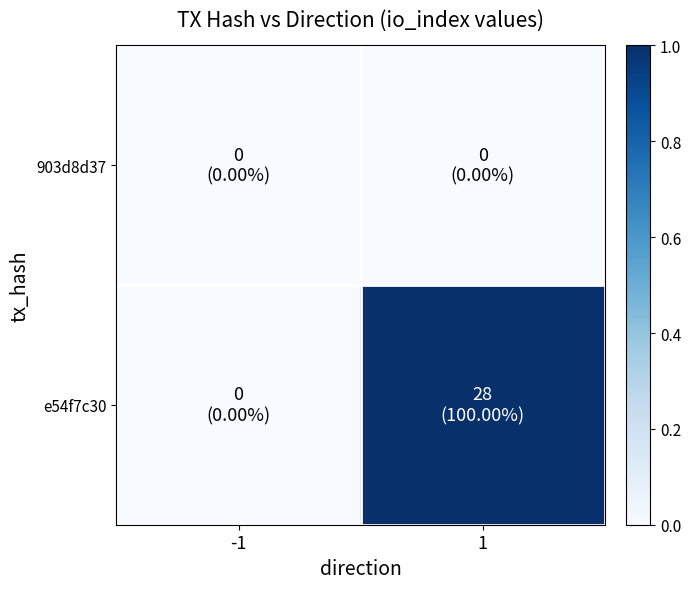

At 1, list the series in order from largest to smallest.

e54f7c30, 903d8d37